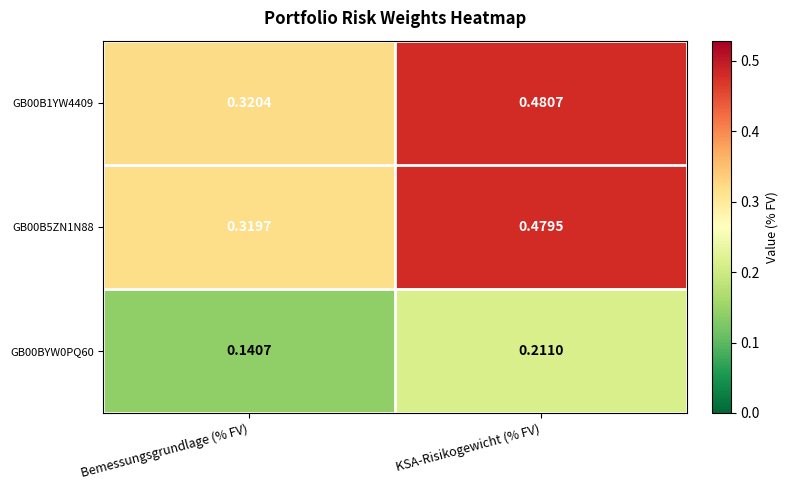

At which label is GB00B1YW4409 closest to 0?

Bemessungsgrundlage (% FV)